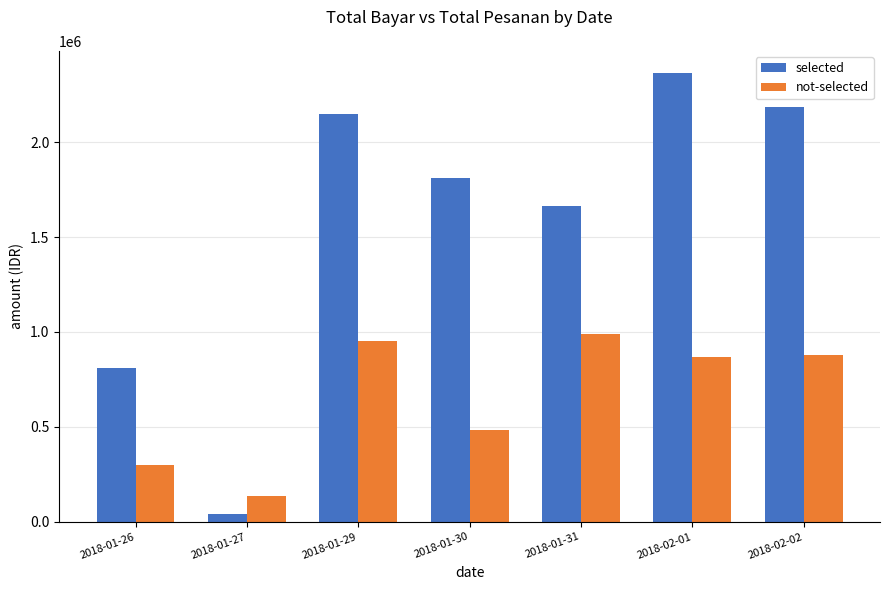

At 2018-01-29, list the series in order from largest to smallest.

selected, not-selected